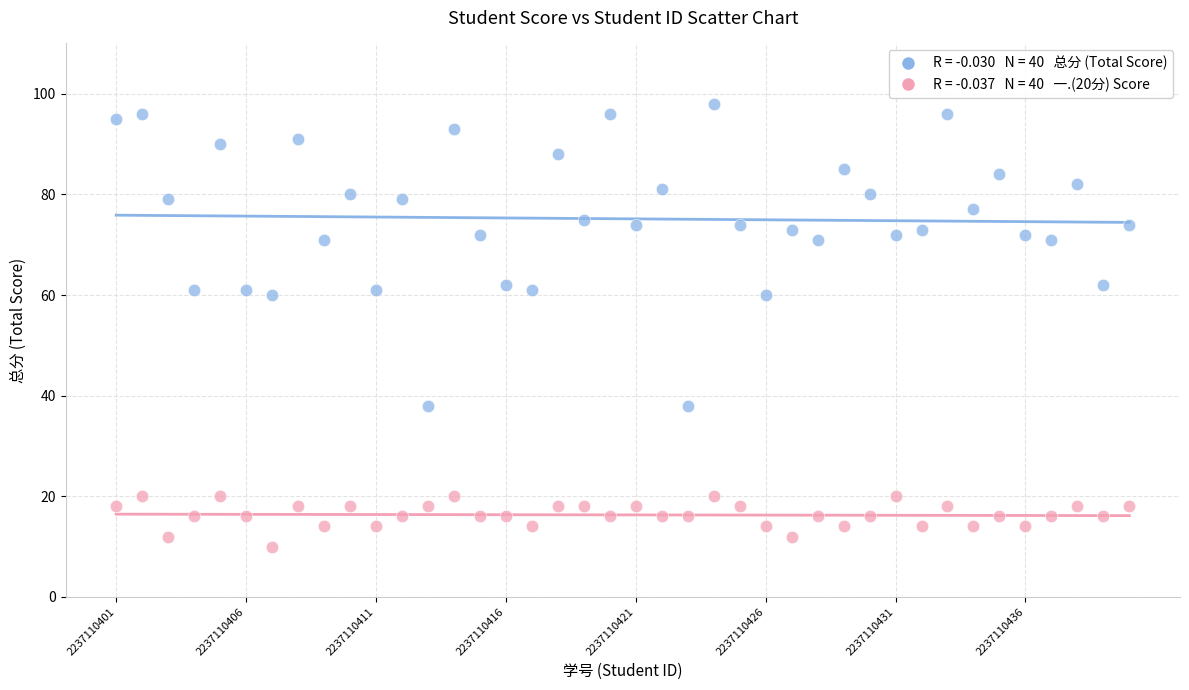

Across all data points, what is the range of X values (max minus min)?

39